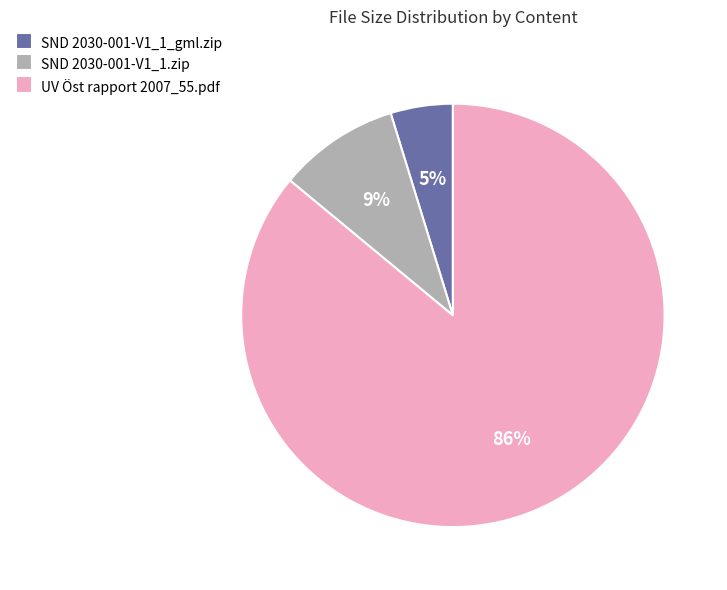

To the nearest percent, what portion does UV Öst rapport 2007_55.pdf represent?

86%